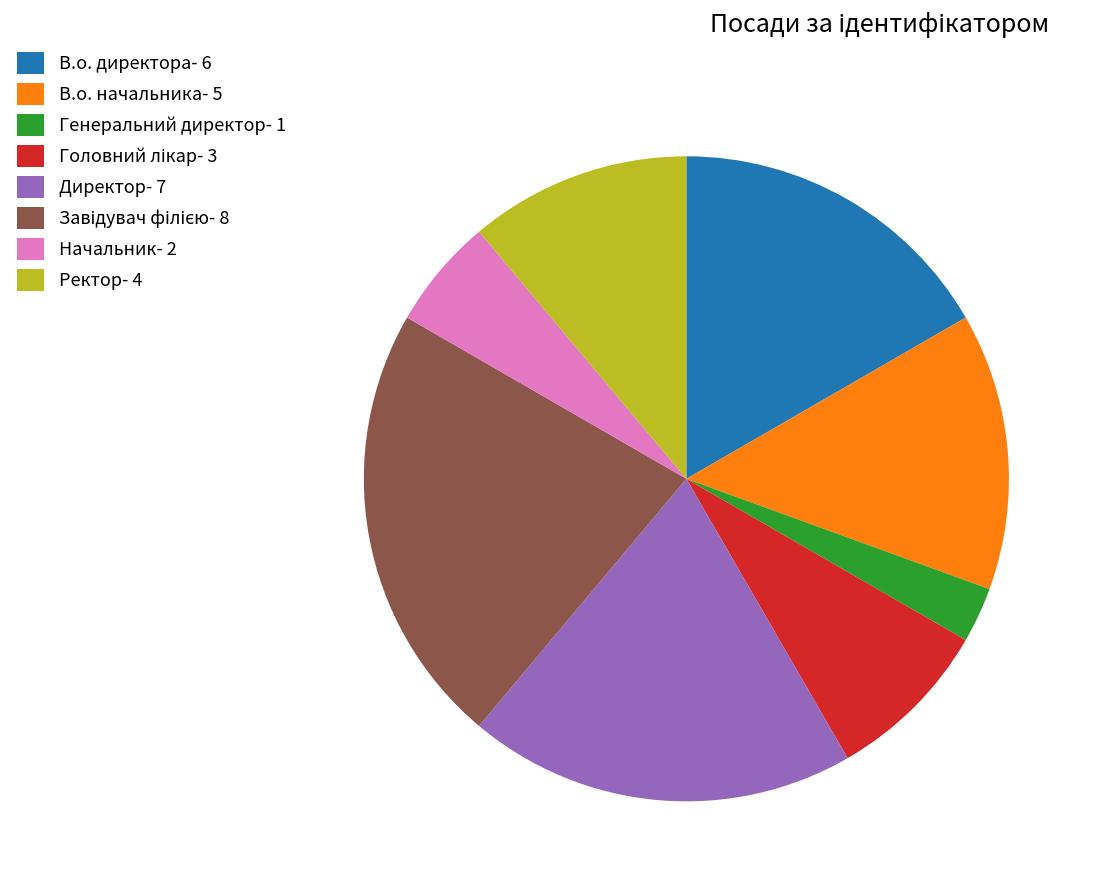

Is there any slice that represents more than half of the pie?

No